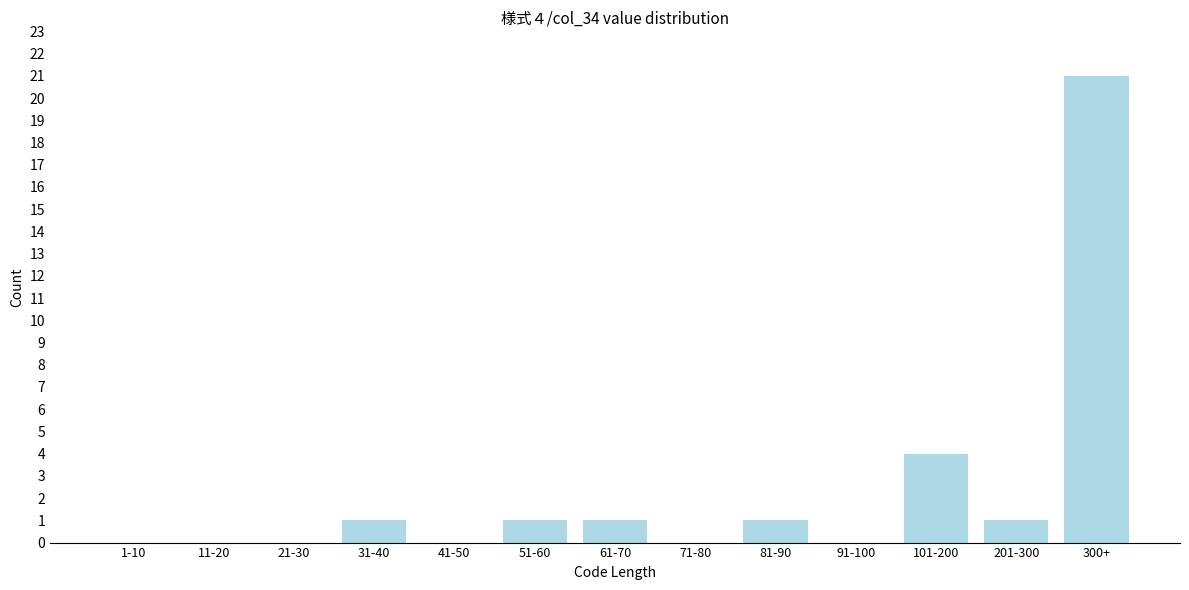

Reading left to right, what are all the values shown in this chart?

1-10=0	11-20=0	21-30=0	31-40=1	41-50=0	51-60=1	61-70=1	71-80=0	81-90=1	91-100=0	101-200=4	201-300=1	300+=21